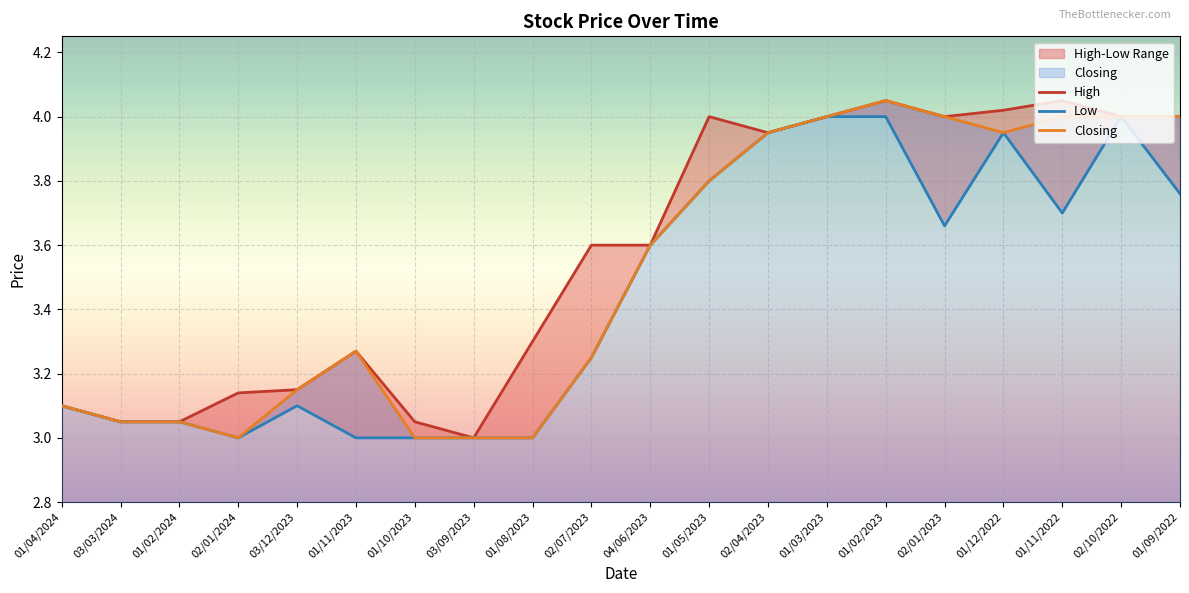

What is the sum of the Low values at 01/03/2023 and 01/10/2023?

7.0